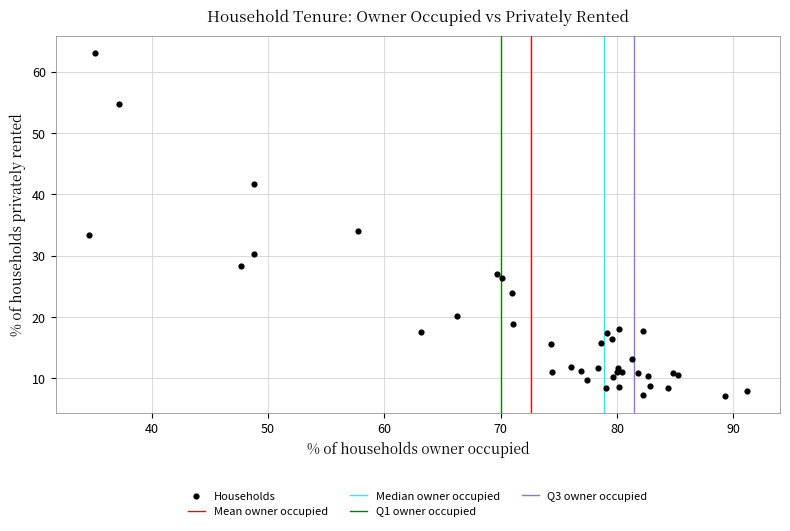

What Y value in the scatter plot is closest to 35?

34.1